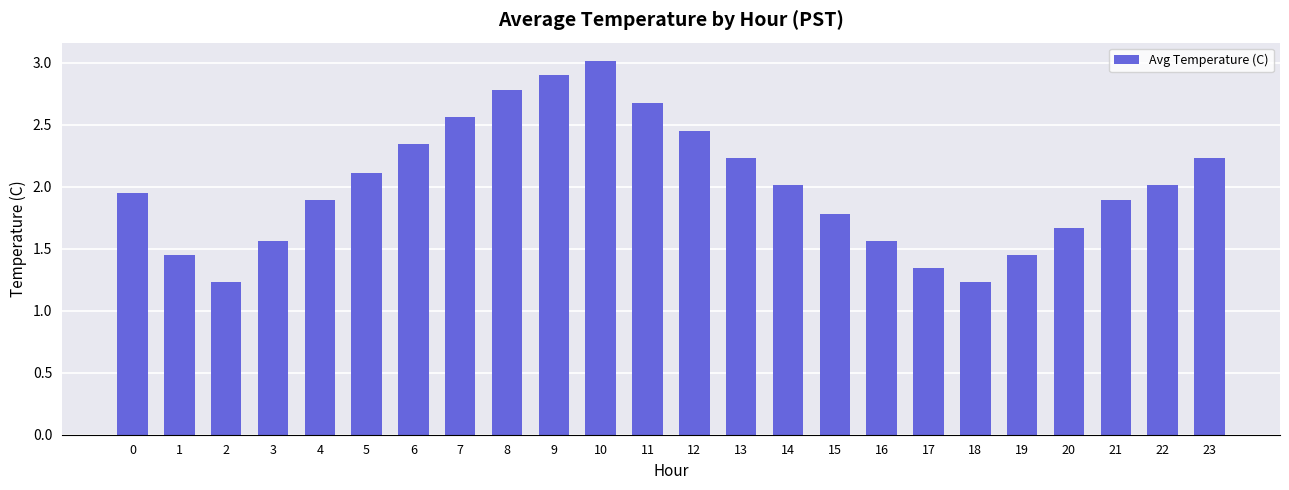

Does the chart contain any negative values?

No